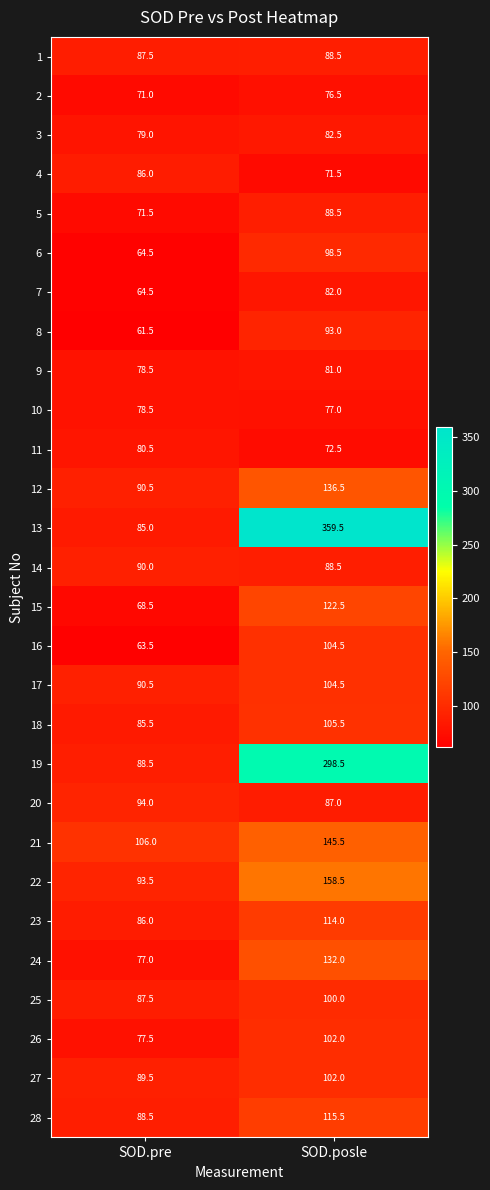

What is the minimum value shown in the chart?

61.5